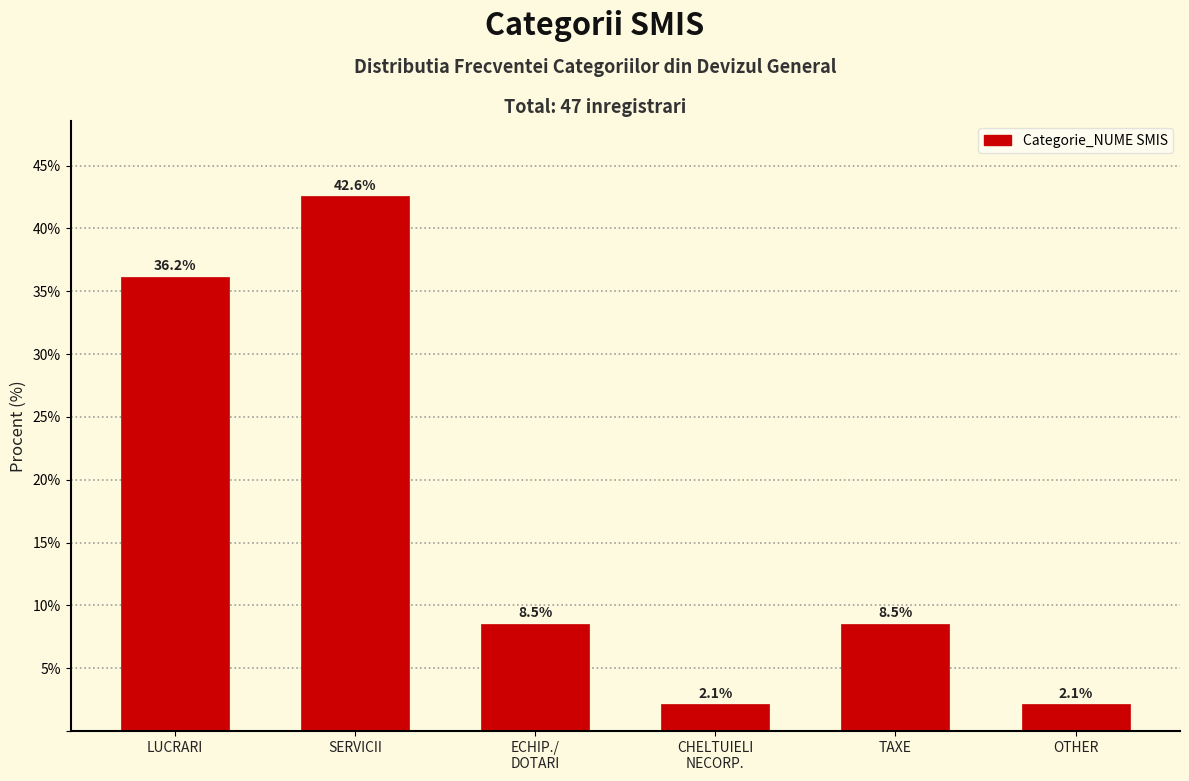

Reading left to right, list all the values displayed in this chart.

36.2	42.6	8.5	2.1	8.5	2.1